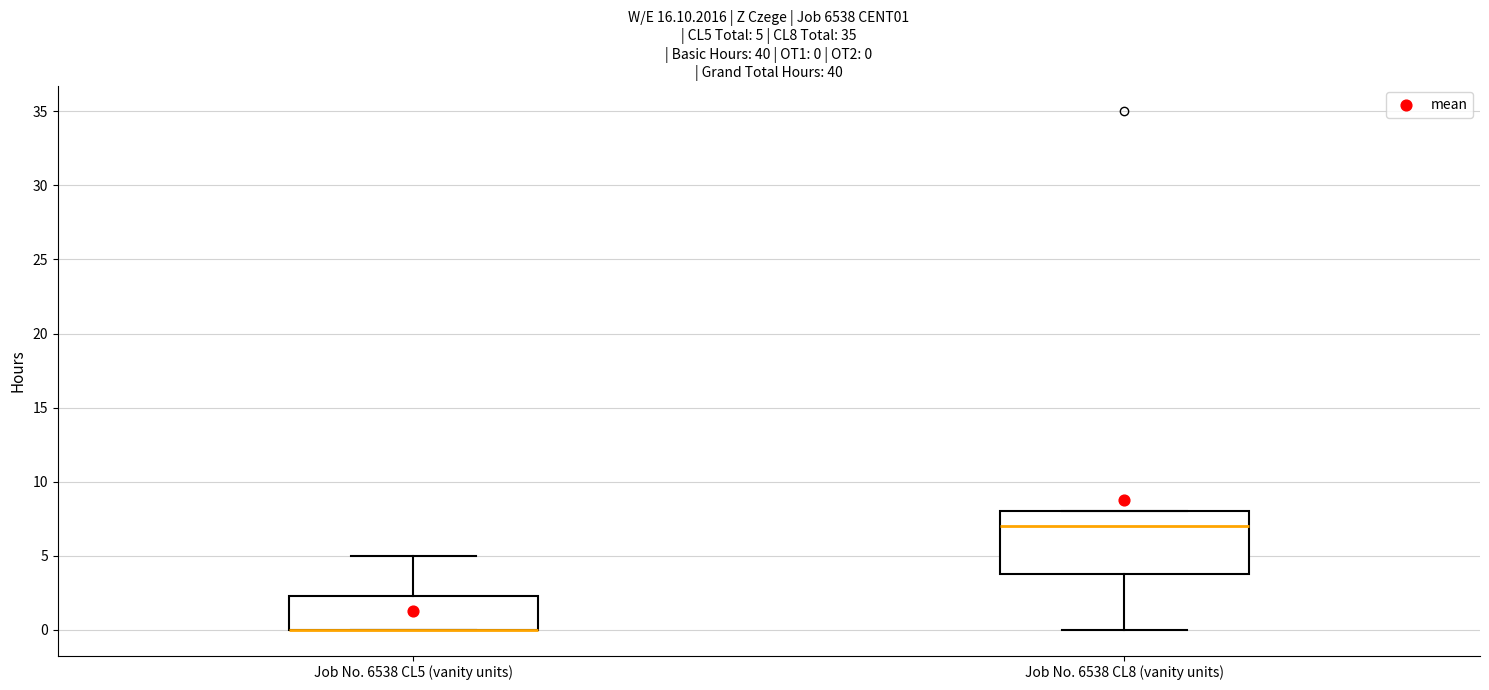

Which box is the tallest, from its lower edge to its upper edge?

Job No. 6538 CL8 (vanity units)